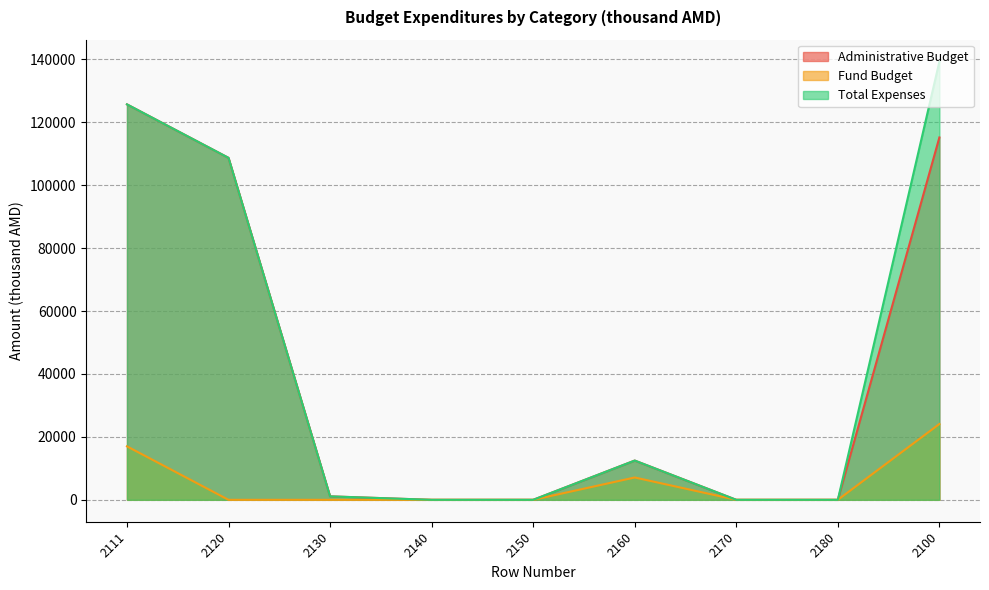

At which category does Fund Budget reach its first local peak?

2160